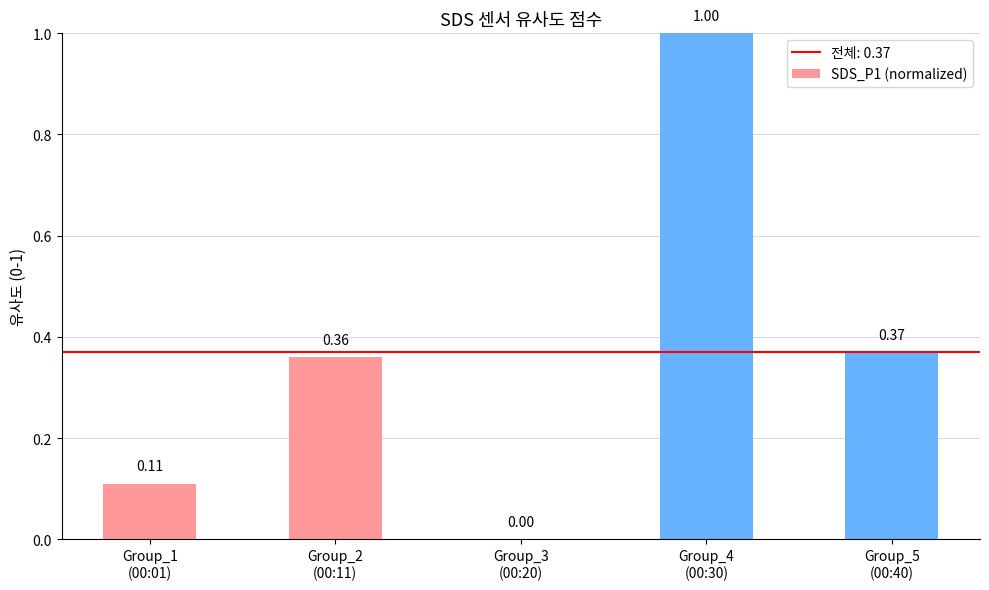

What is the sum of all values?

1.8